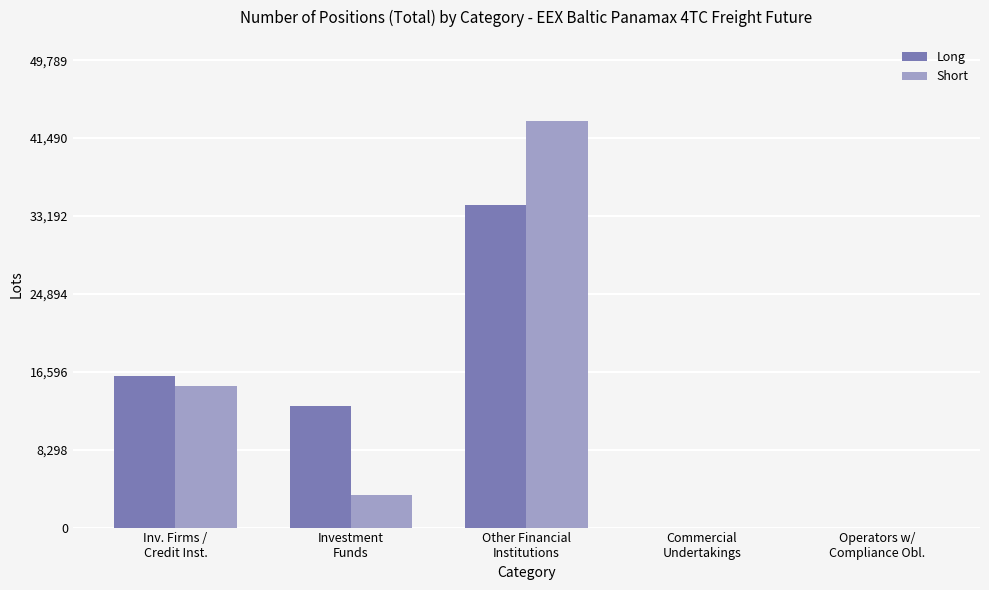

At which category does the chart reach its peak across all series?

Other Financial
Institutions